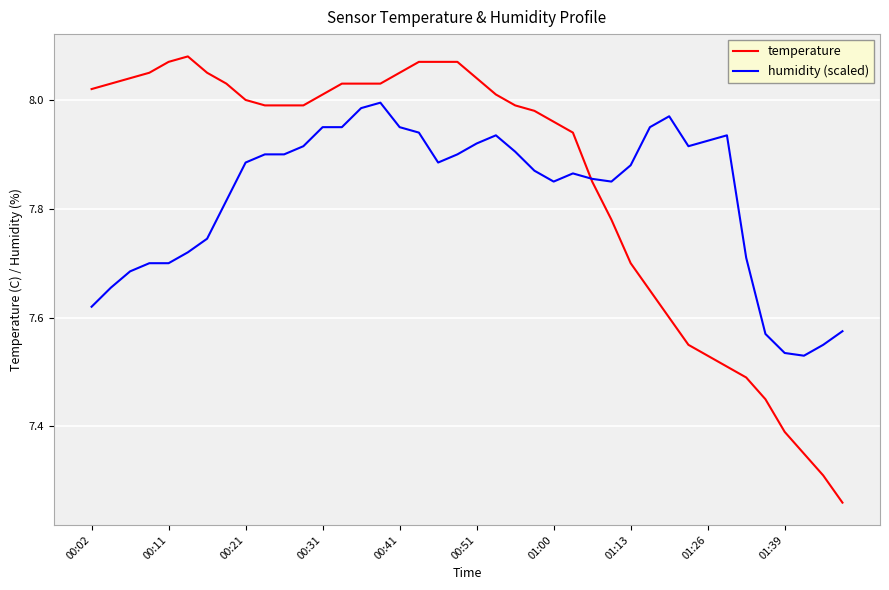

The value of temperature at 00:51 is 13.3. True or false?

False